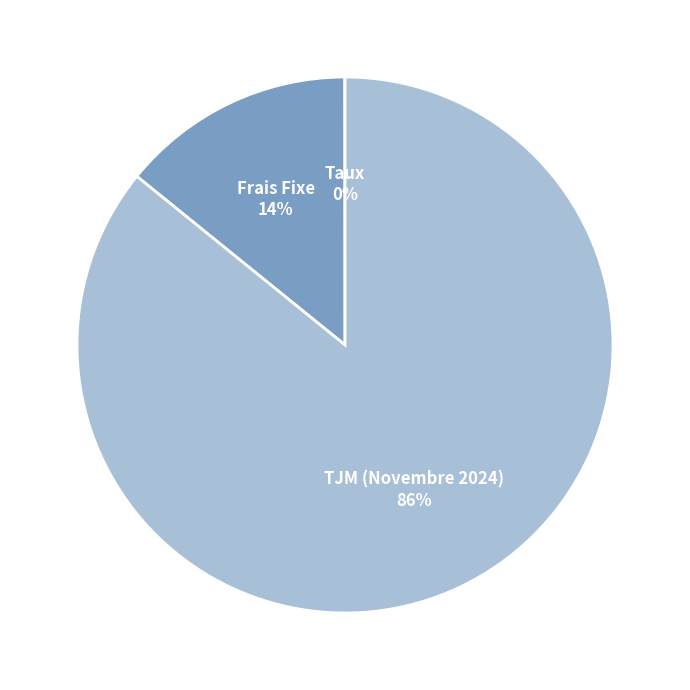

Is there a majority slice in this chart?

Yes